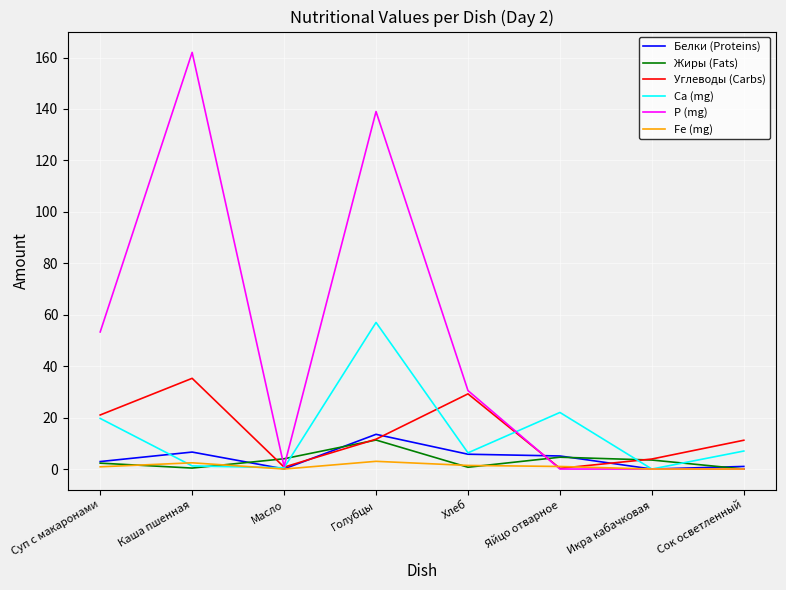

The Белки (Proteins) series shows 5.1 at Яйцо отварное. True or false?

True